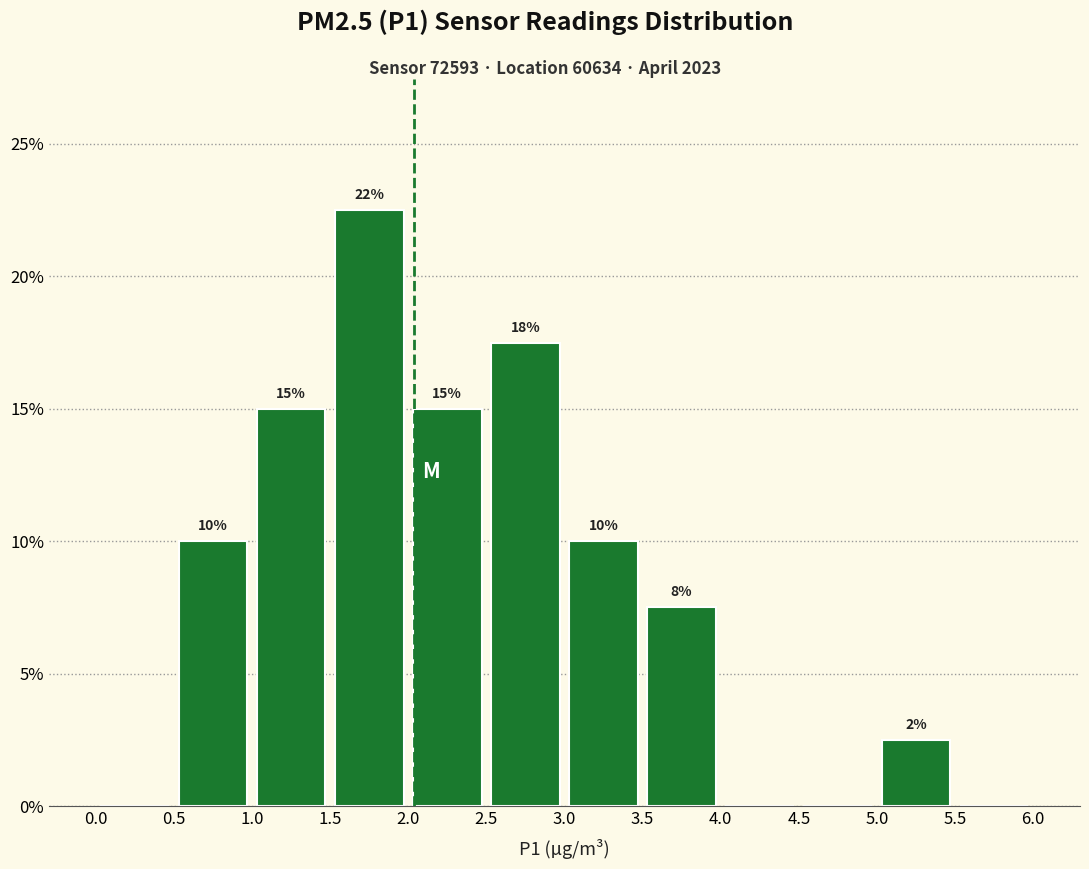

Which range on the x-axis has the tallest bar?

1.5 to 2.0